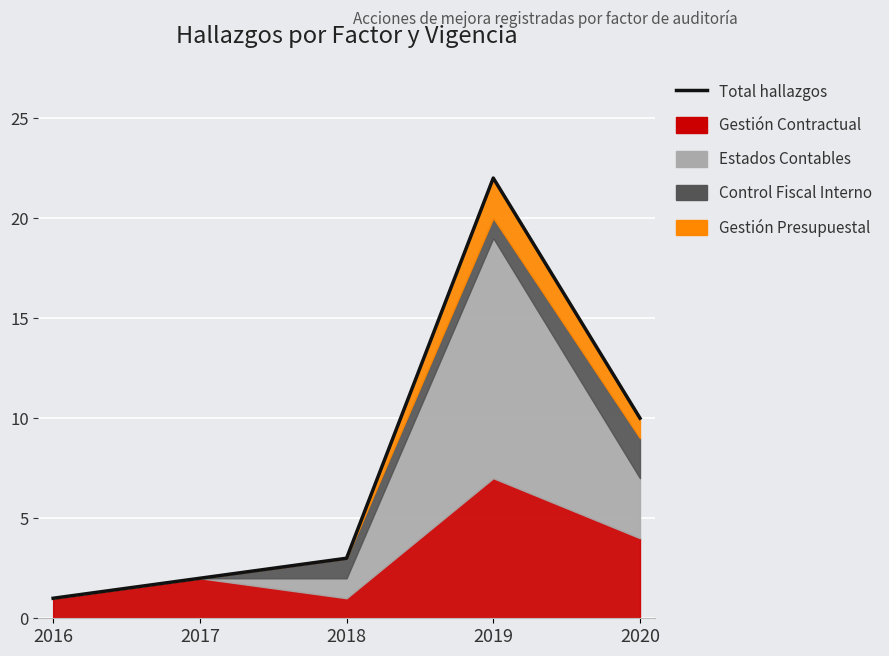

What is the difference between the maximum and minimum values?

21